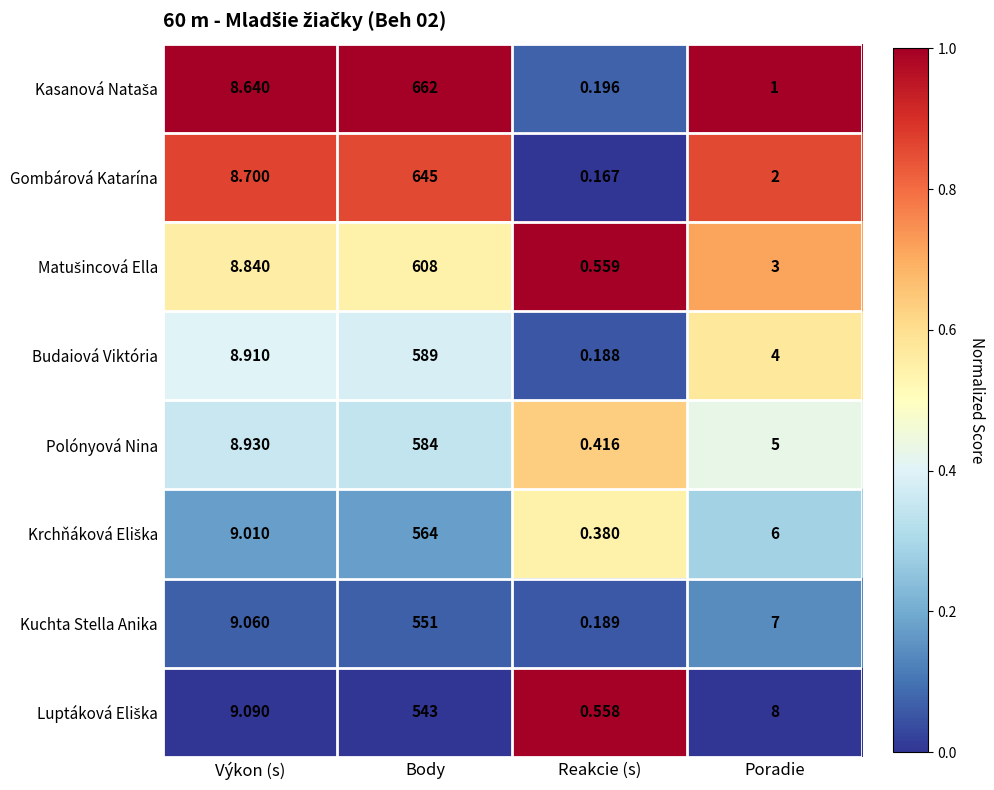

At which category is the sum across all series the highest?

Body